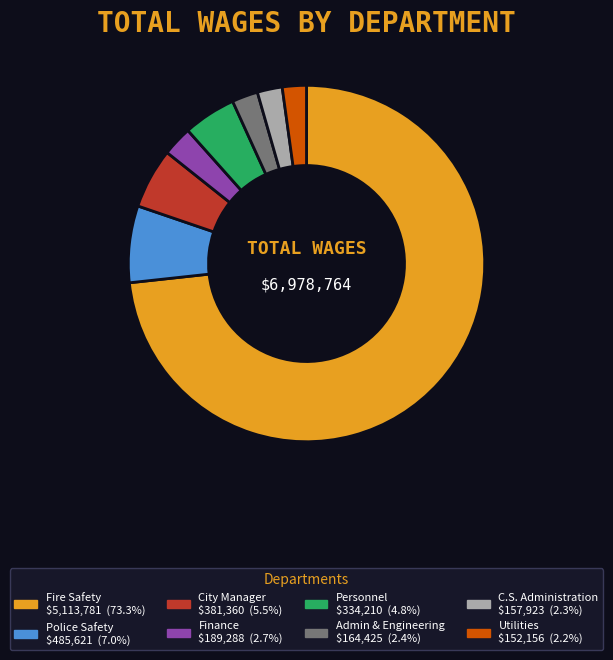

Is Utilities the majority of the pie?

No